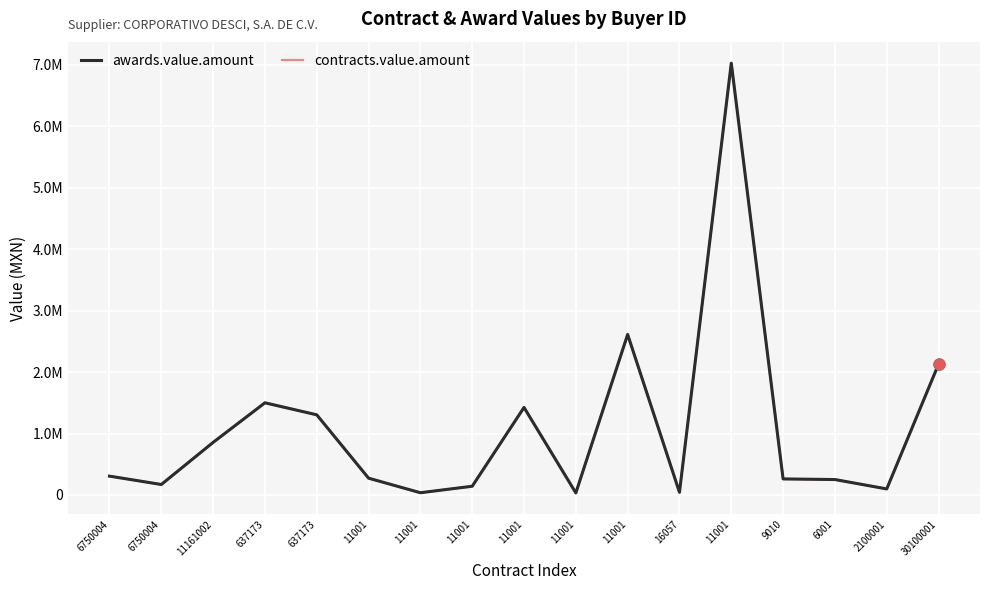

Which series has the largest total across all categories?

awards.value.amount